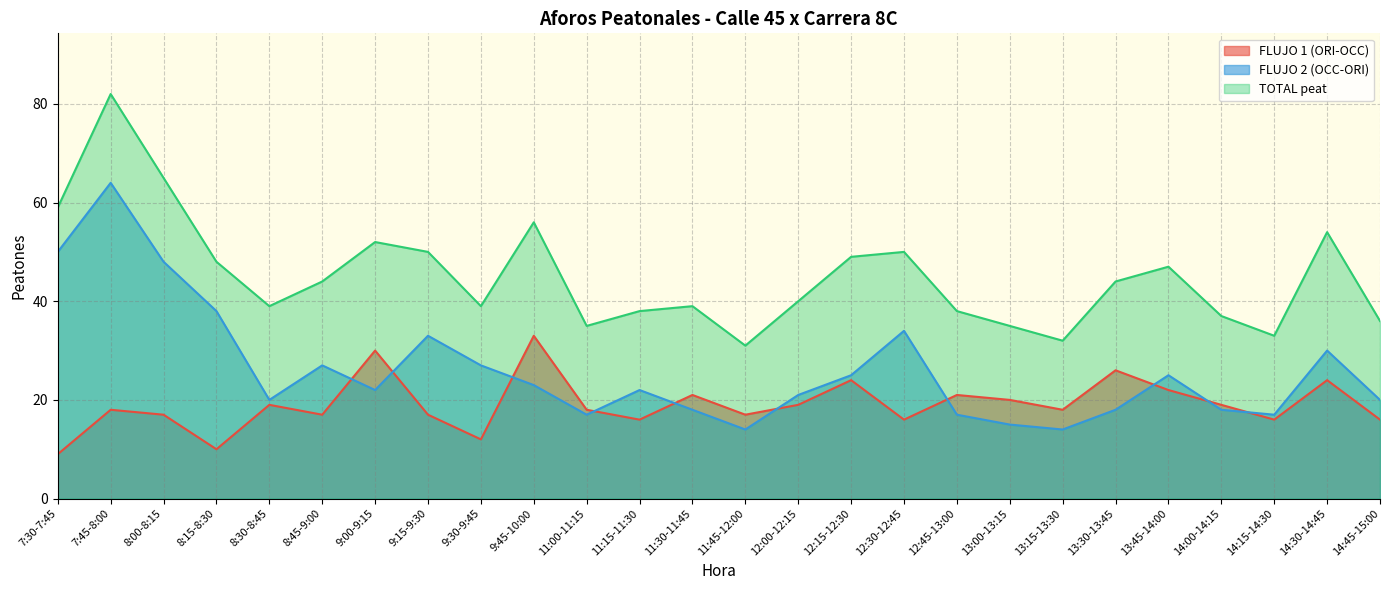

Where is the first local maximum for FLUJO 2 (OCC-ORI)?

7:45-8:00